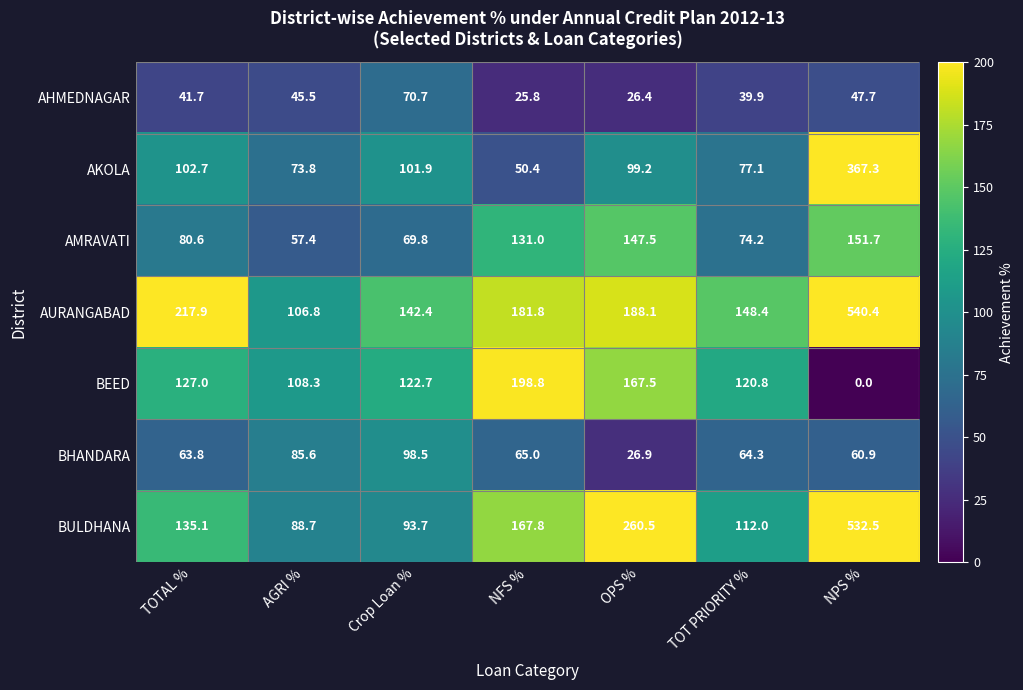

At which category does the chart reach its peak across all series?

NPS %